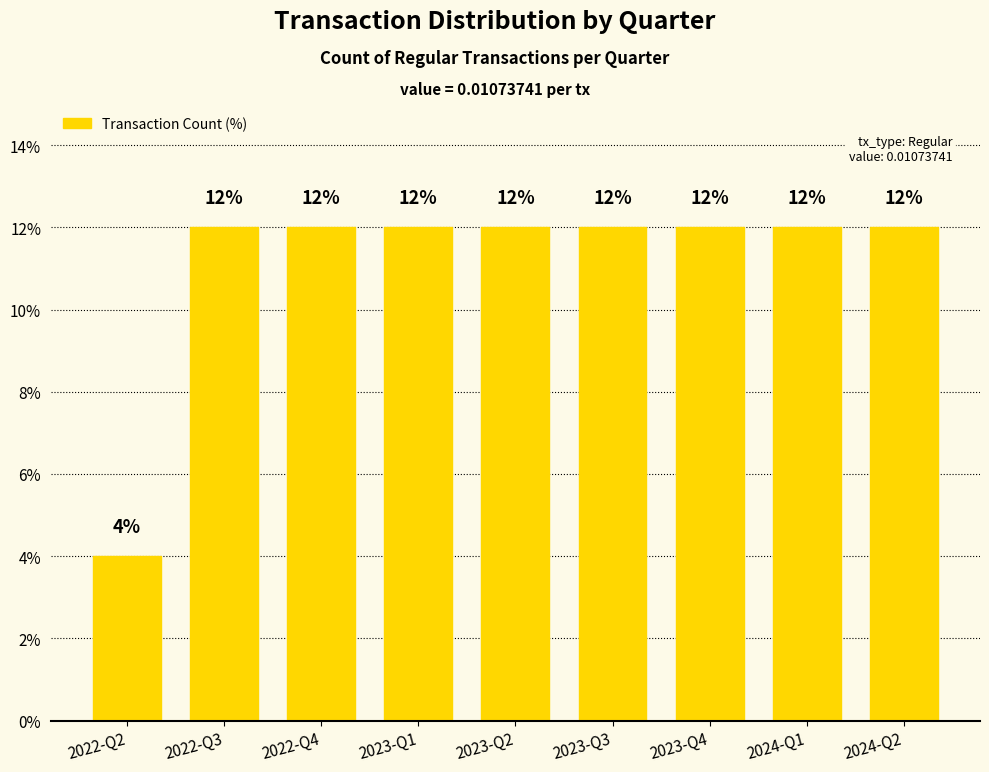

What value does the data have at 2023-Q1?

12